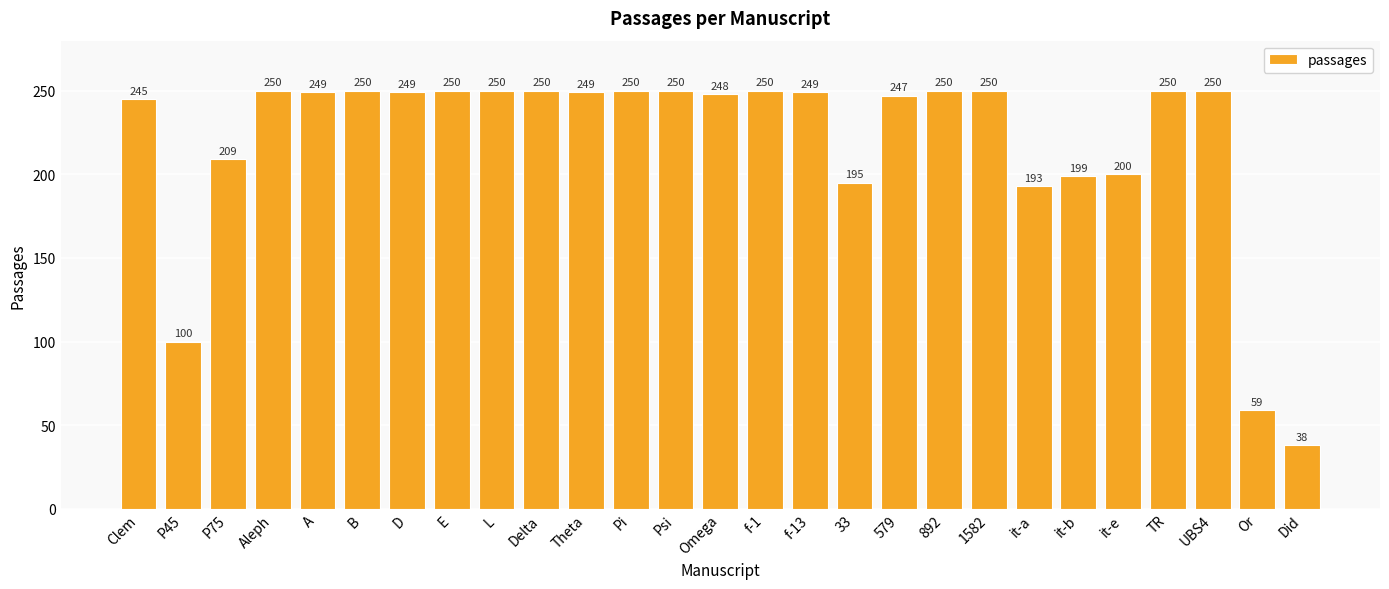

What is the label of the 6th bar from the right?

it-b